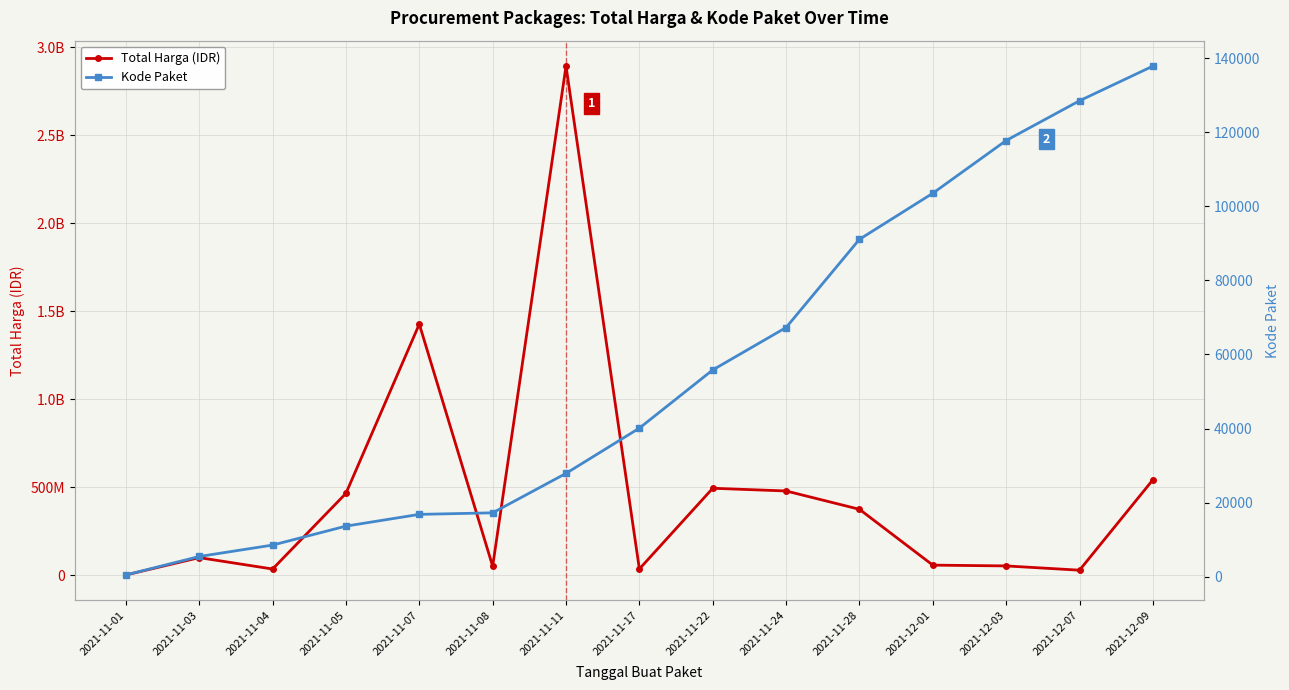

How many lines are shown in the chart?

2